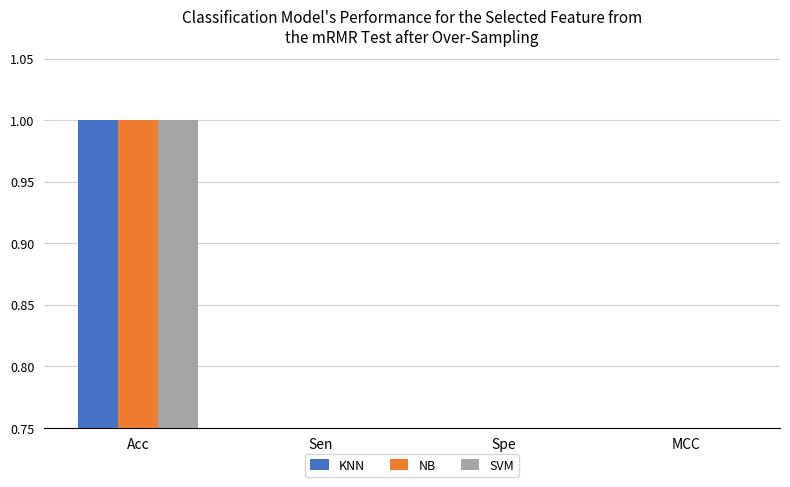

What is the minimum value for SVM?

0.2